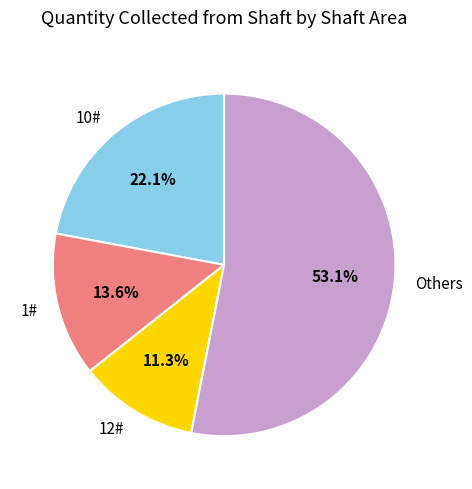

Is there a majority slice in this chart?

Yes